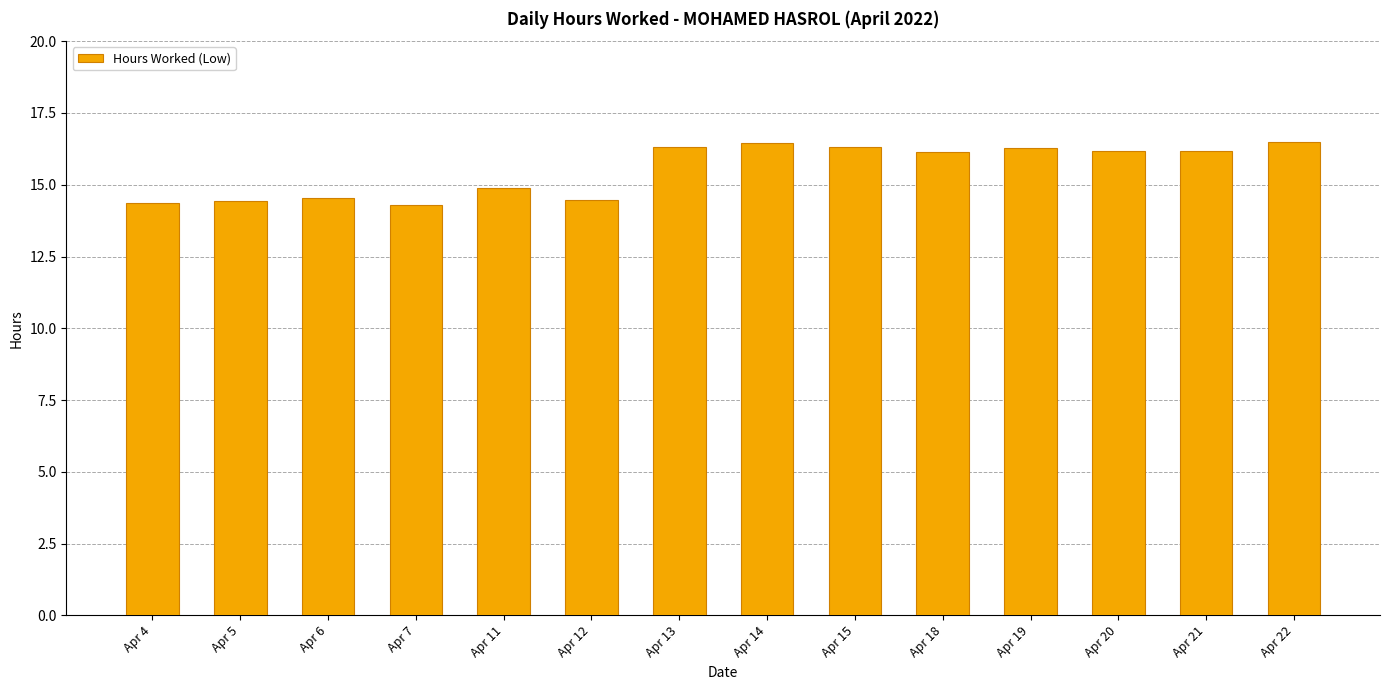

What is the difference between the values at Apr 4 and Apr 12?

0.1